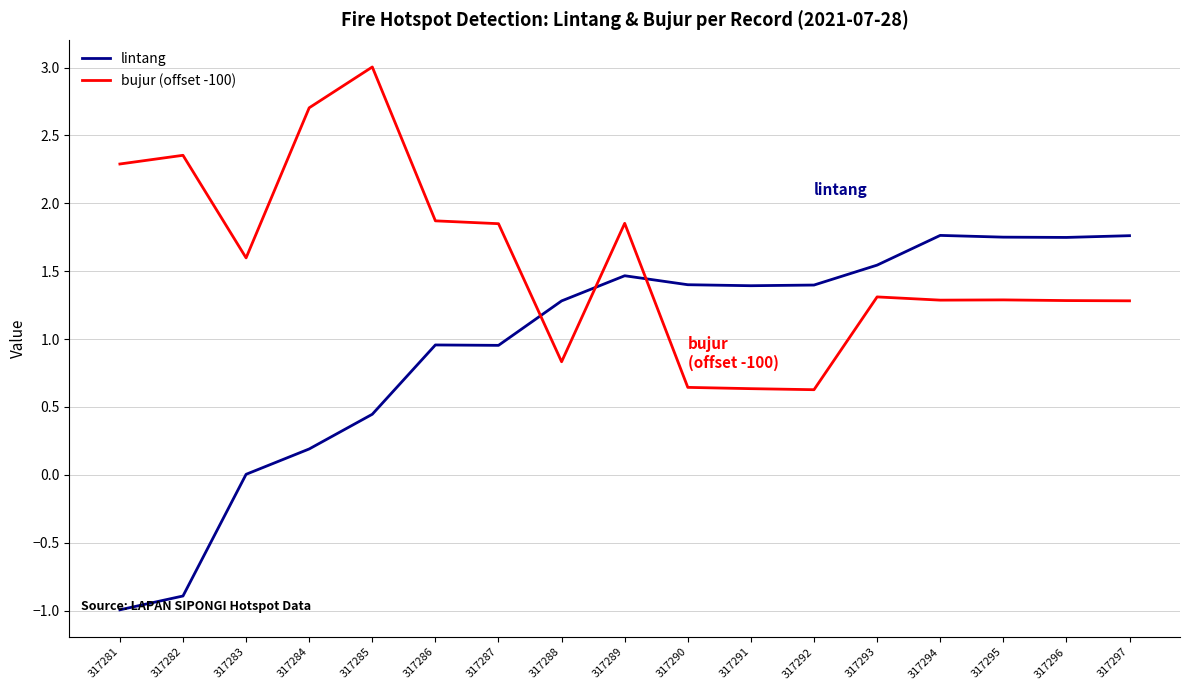

Which category has the highest value across all series?

317285